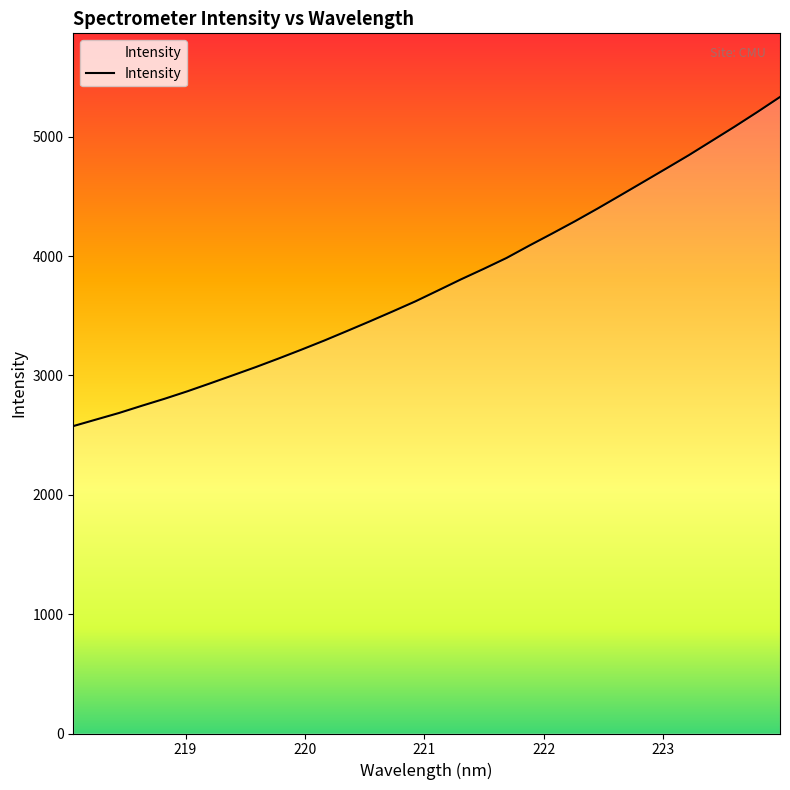

What is the smallest value displayed?

2575.2